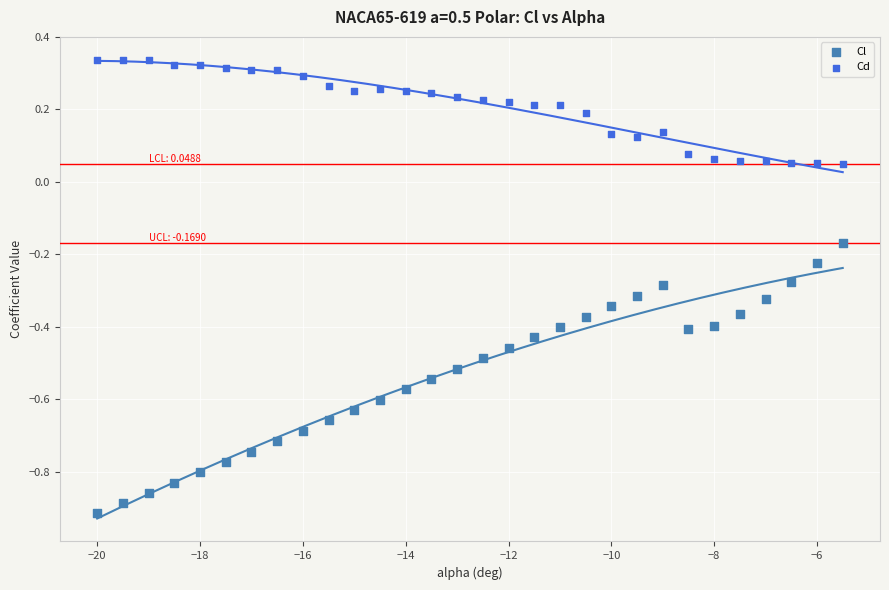

What is the X range (max minus min) for the scatter plot?

14.5